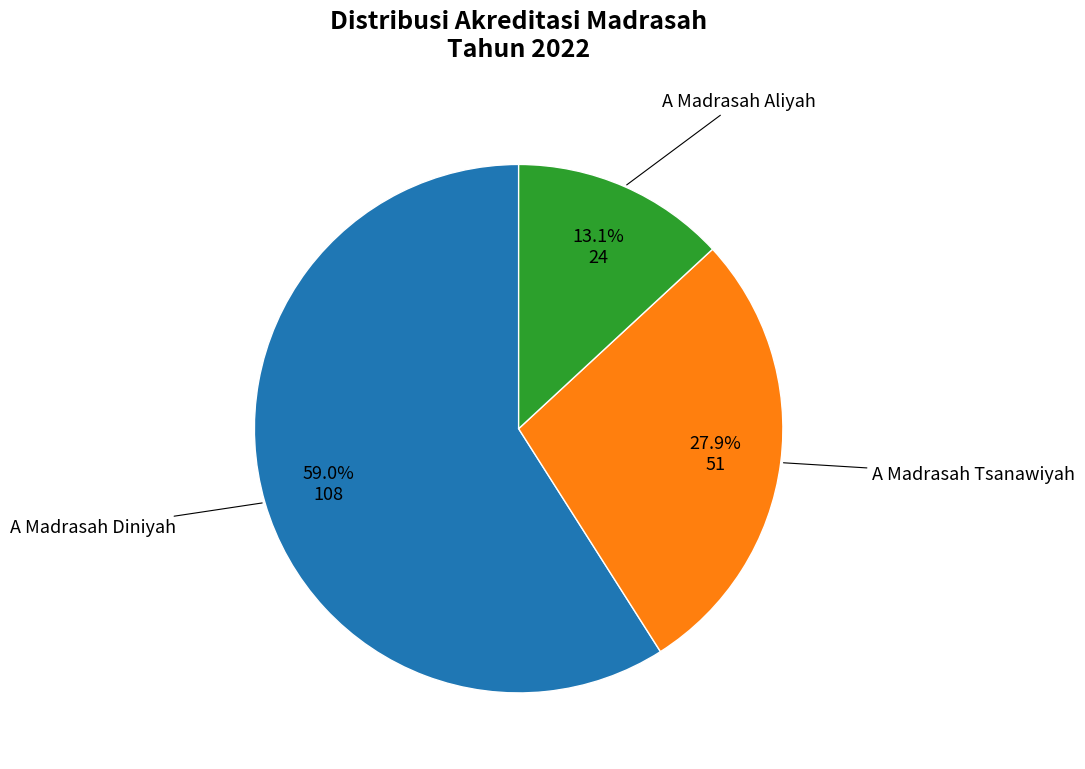

How many slices are in this pie chart?

3